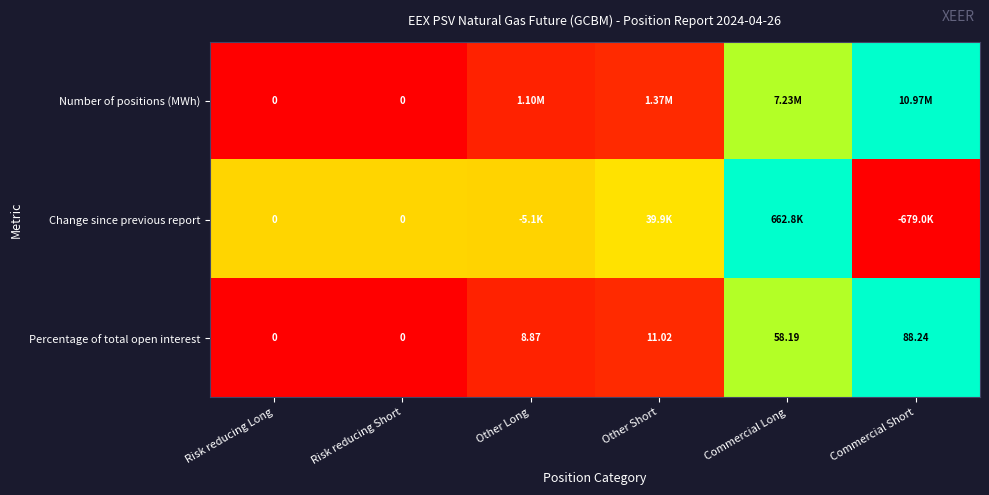

At which label does Percentage of total open interest reach its peak?

Commercial Short